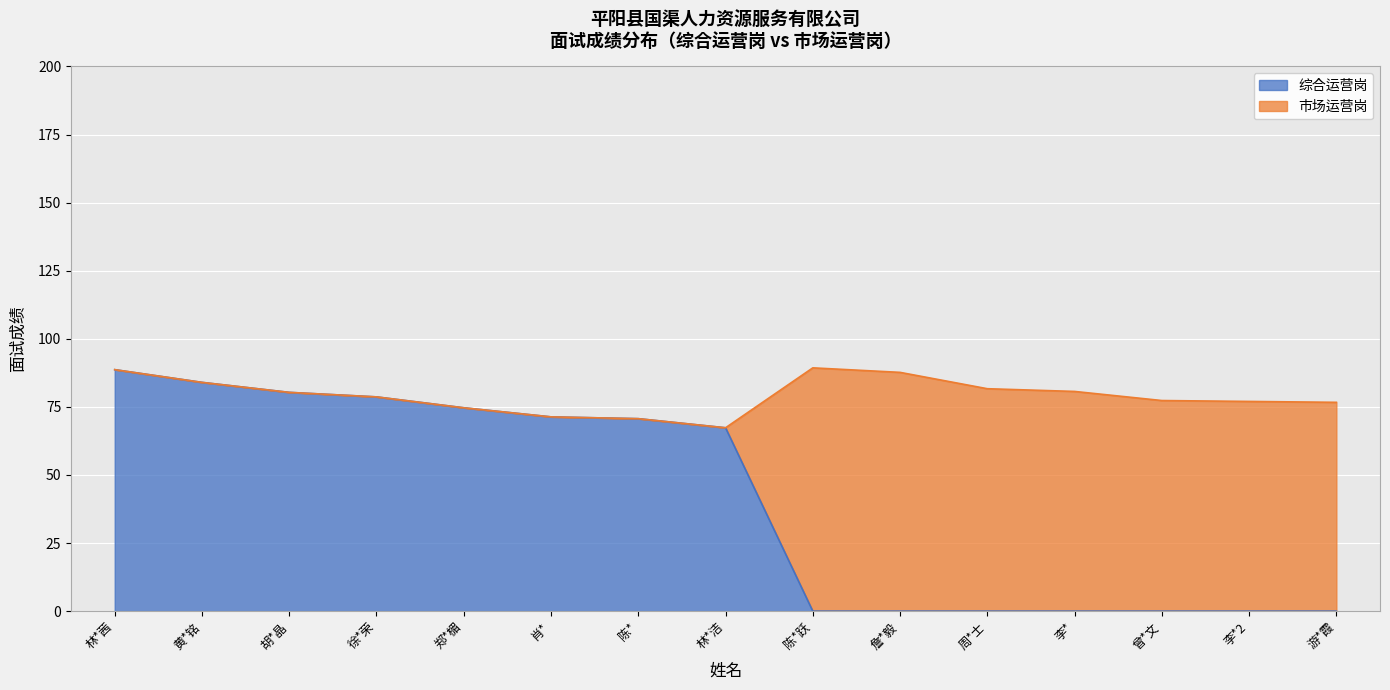

True or false: the data shows 92.5 at 林*洁.

False